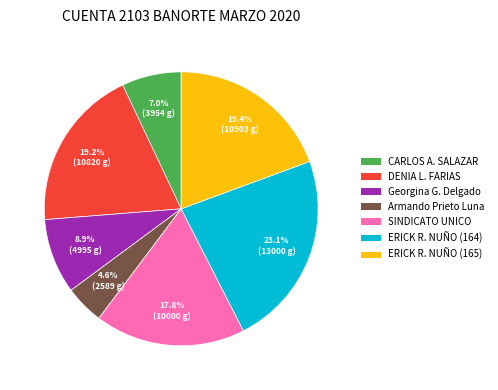

How many segments does this pie chart have?

7